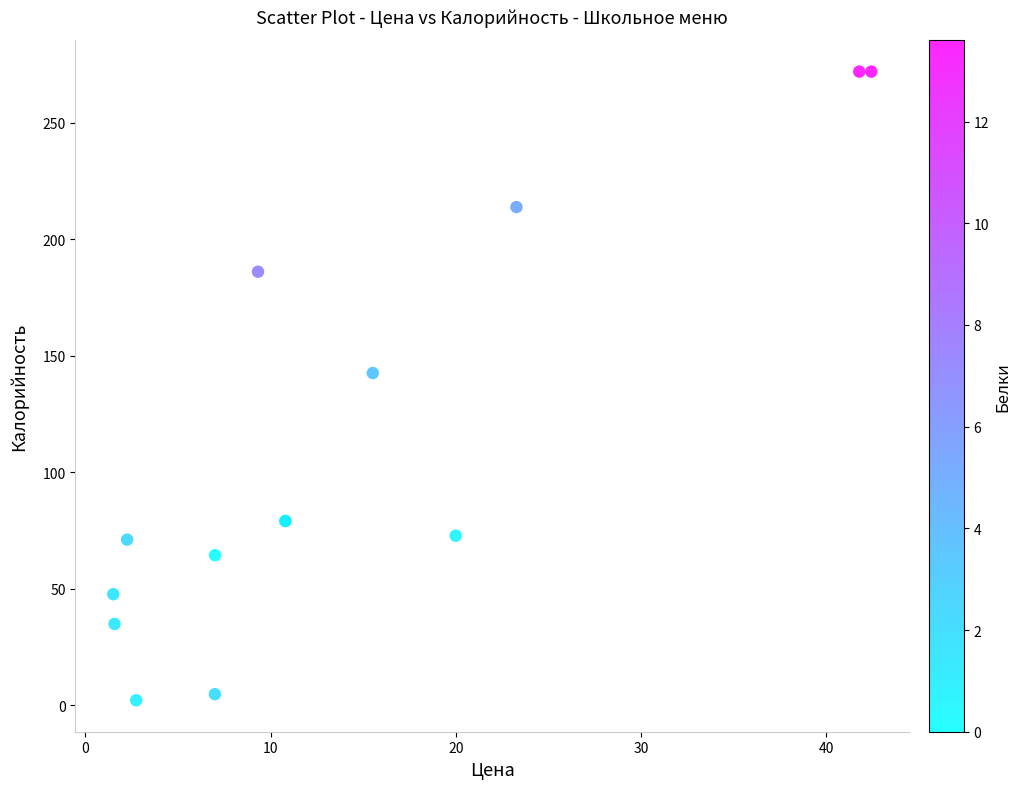

What Y value in the scatter plot is closest to 136?

142.5